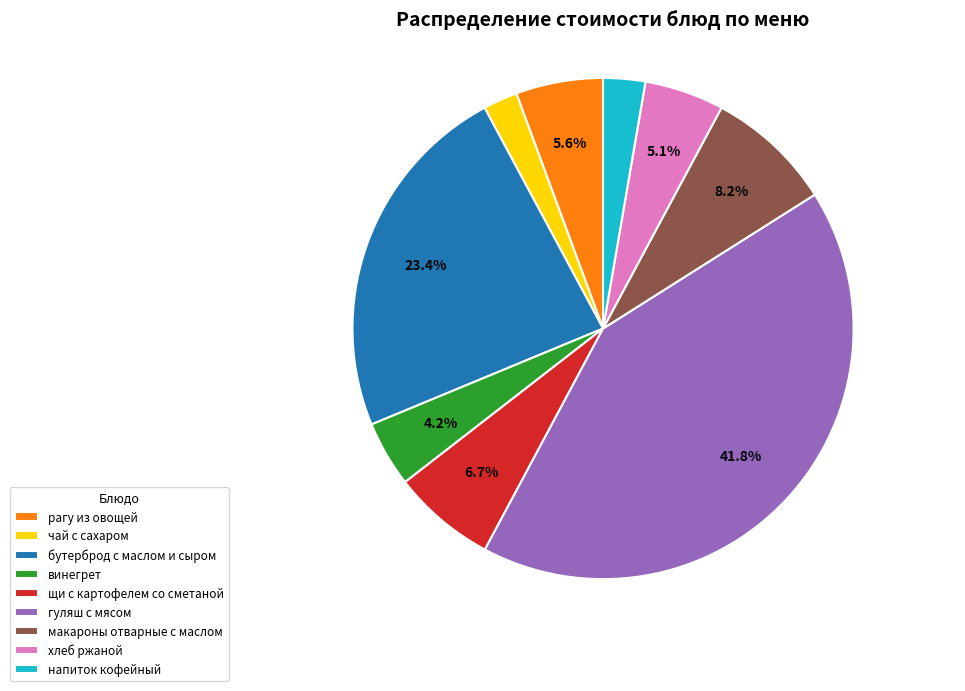

Is there any slice that represents more than half of the pie?

No